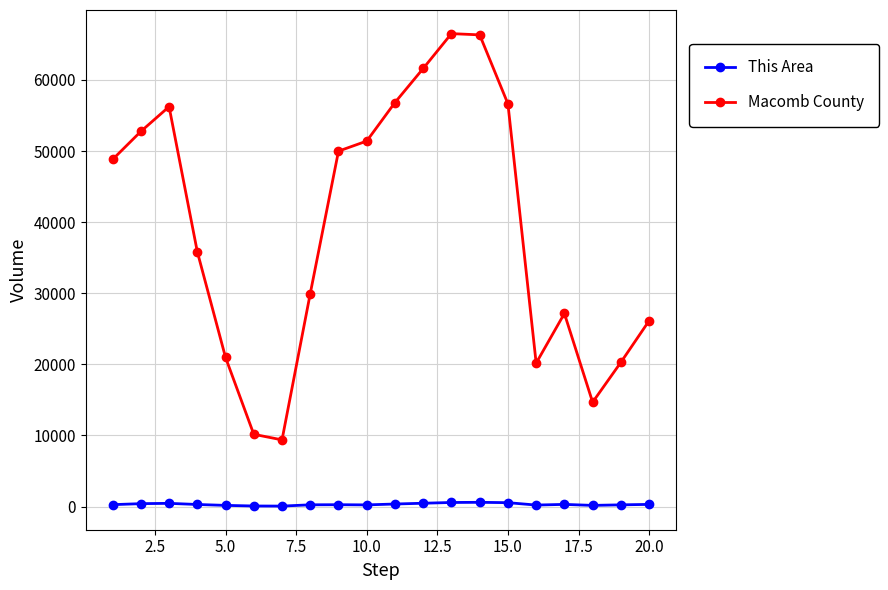

What is the greatest value displayed?

66515